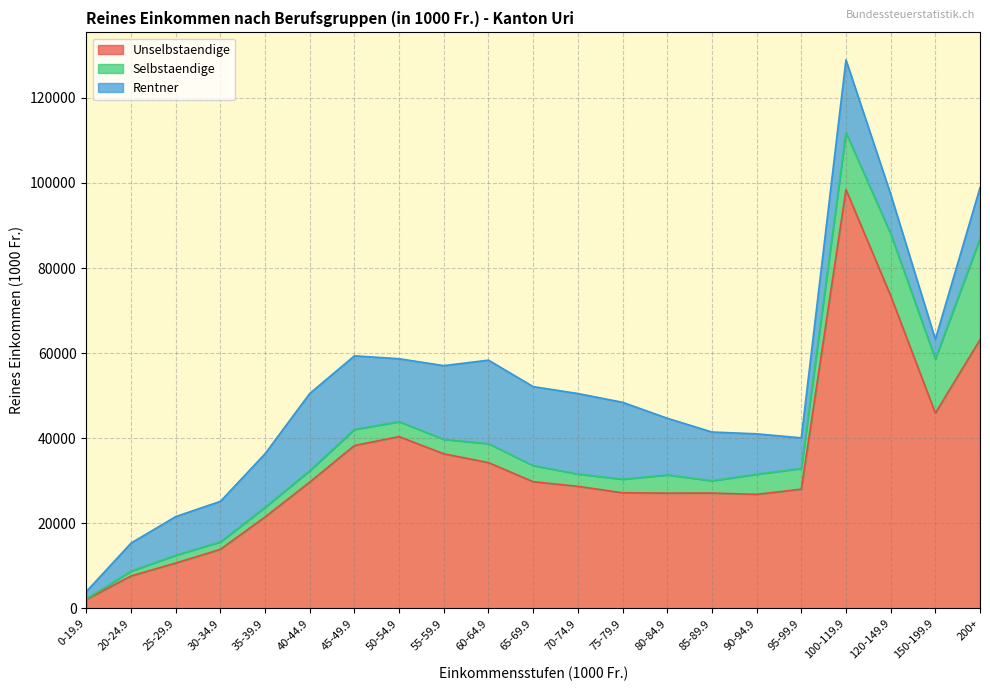

Rank the categories by Unselbstaendige value from lowest to highest.

0-19.9, 20-24.9, 25-29.9, 30-34.9, 35-39.9, 90-94.9, 80-84.9, 85-89.9, 75-79.9, 95-99.9, 70-74.9, 40-44.9, 65-69.9, 60-64.9, 55-59.9, 45-49.9, 50-54.9, 150-199.9, 200+, 120-149.9, 100-119.9